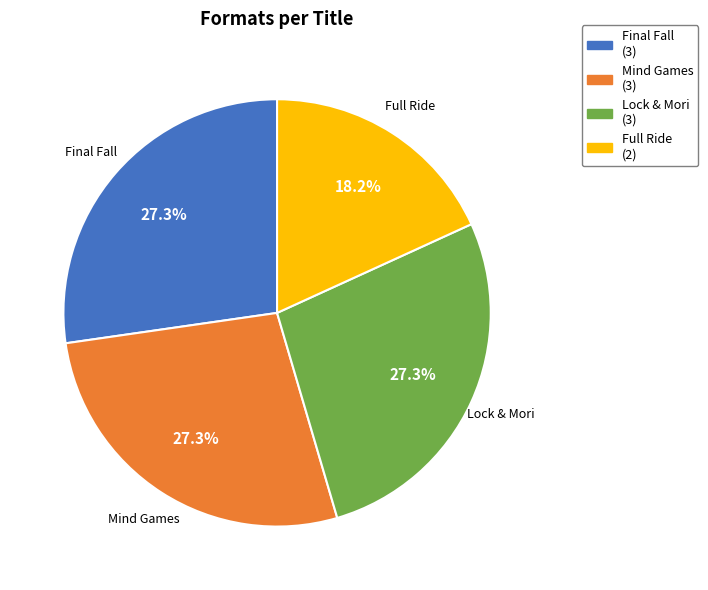

What percentage do Lock & Mori and Final Fall together represent?

54.5%